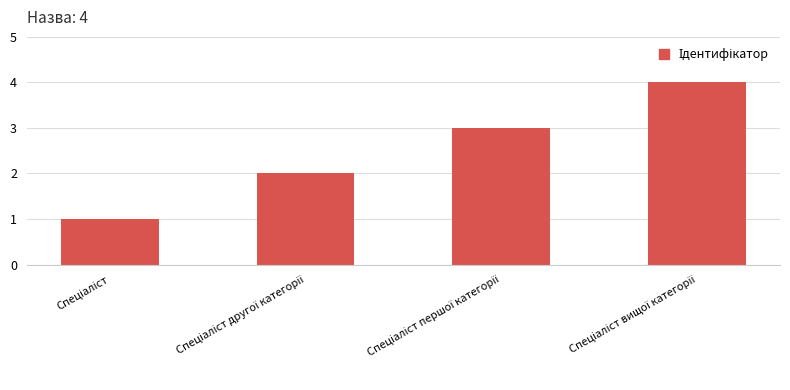

What is the sum of all values?

10